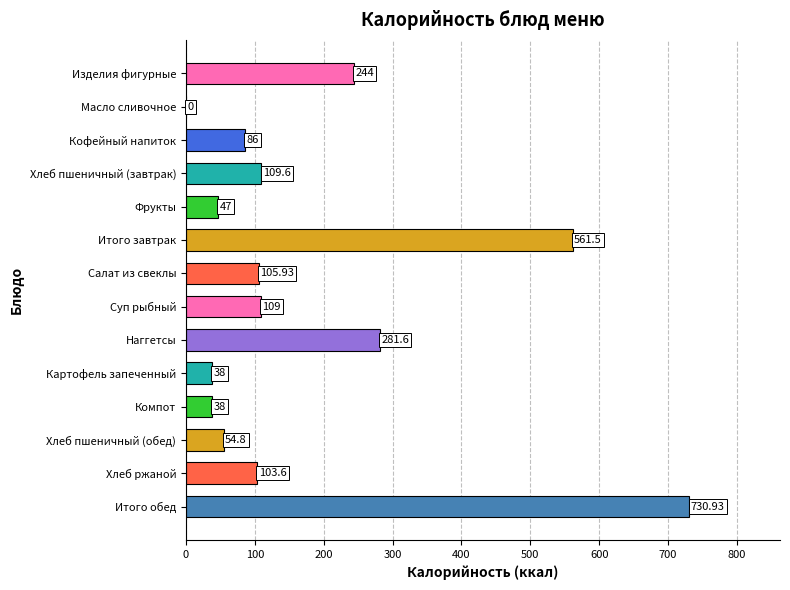

How many positive values are there?

13